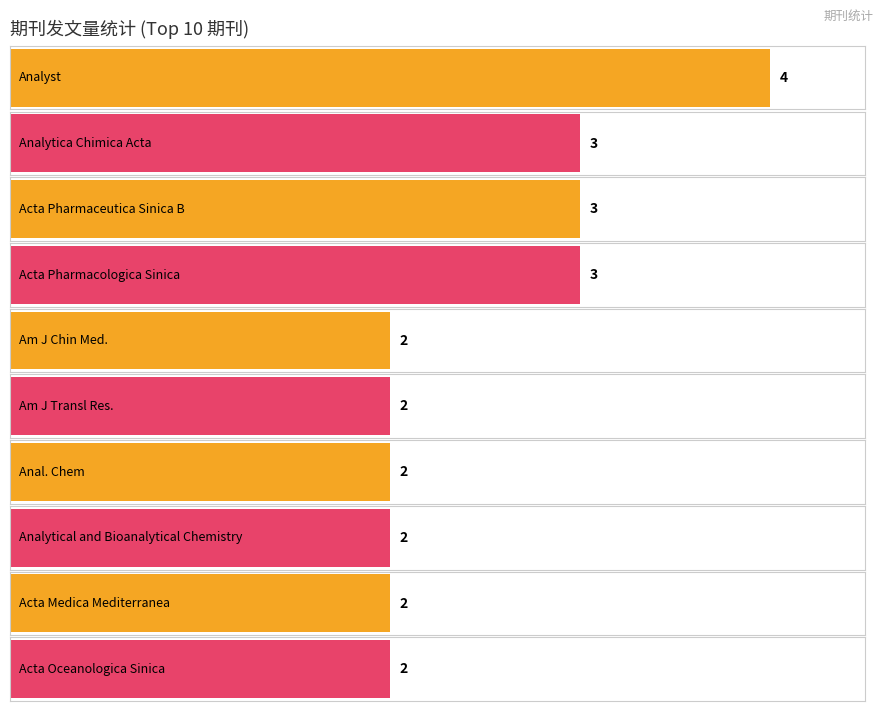

The chart shows a value of 25 at 合计=5. True or false?

False